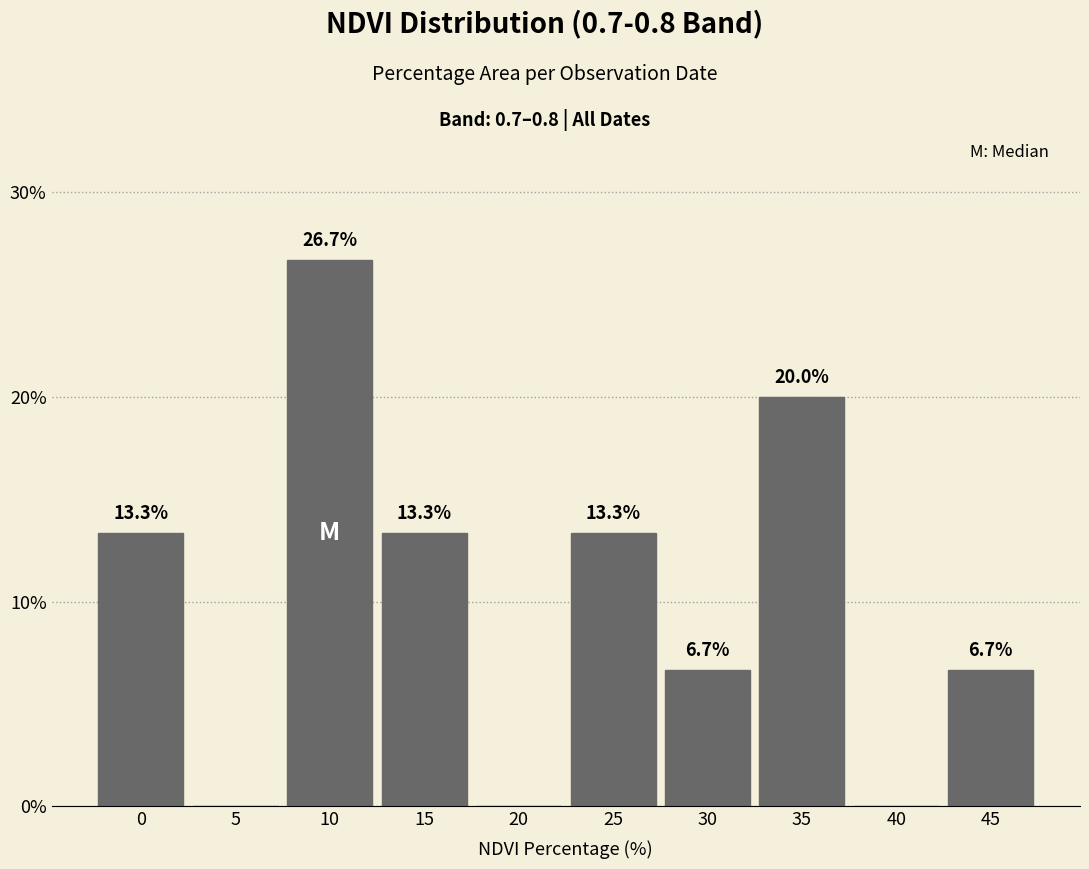

Reading left to right, what are all the values shown in this chart?

0=13.3	5=0.0	10=26.7	15=13.3	20=0.0	25=13.3	30=6.7	35=20.0	40=0.0	45=6.7